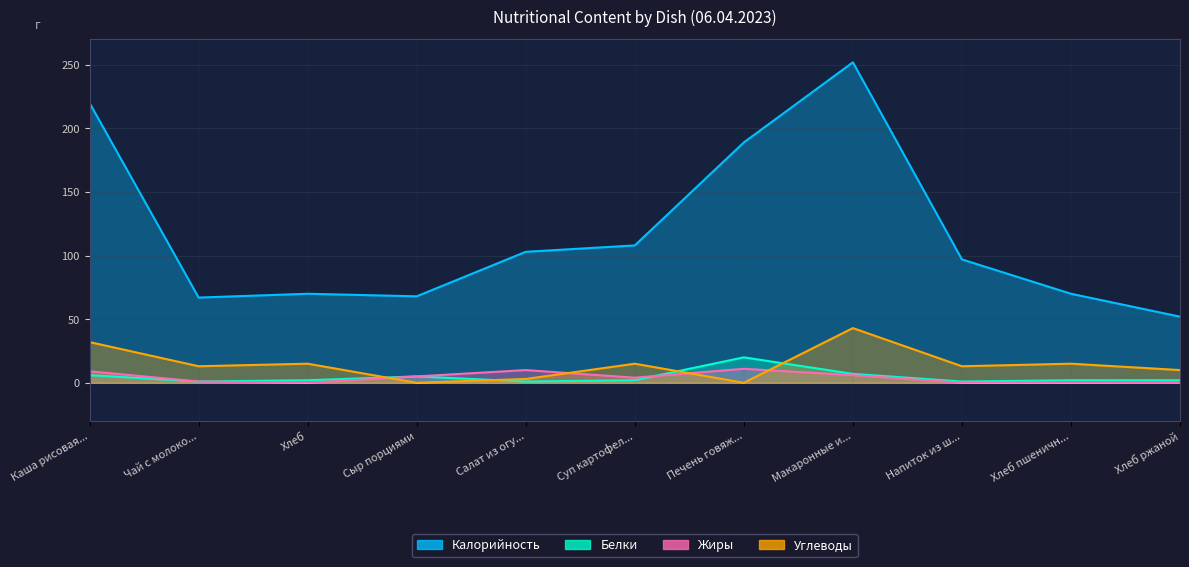

Does the chart display data point markers on the line(s)?

No